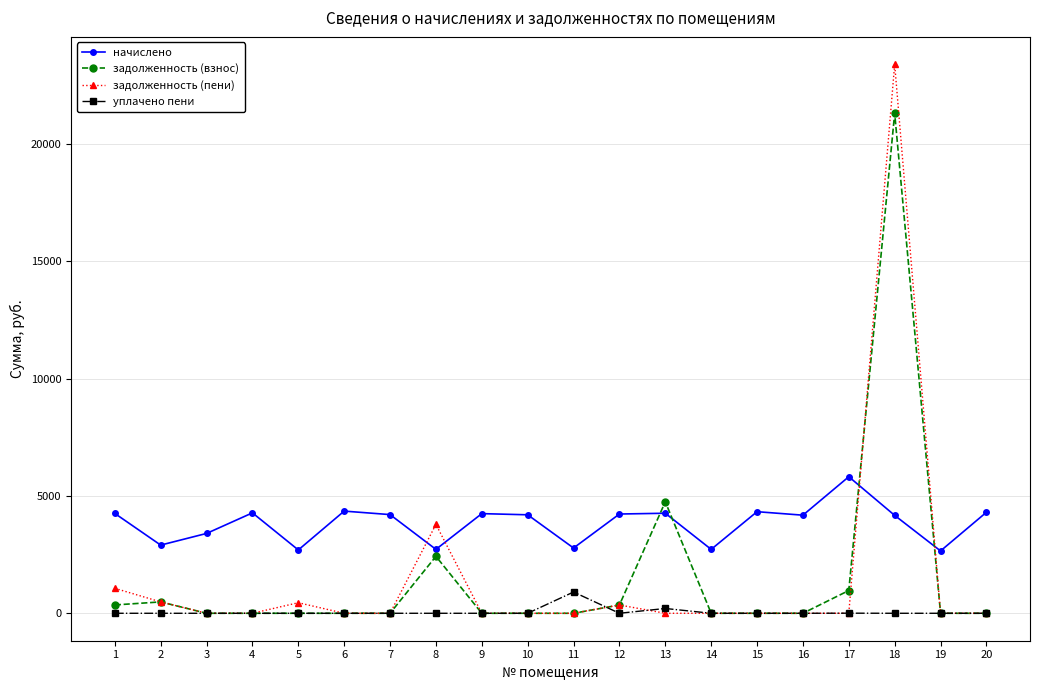

The value of задолженность (взнос) at 19 is -10604.0. True or false?

False